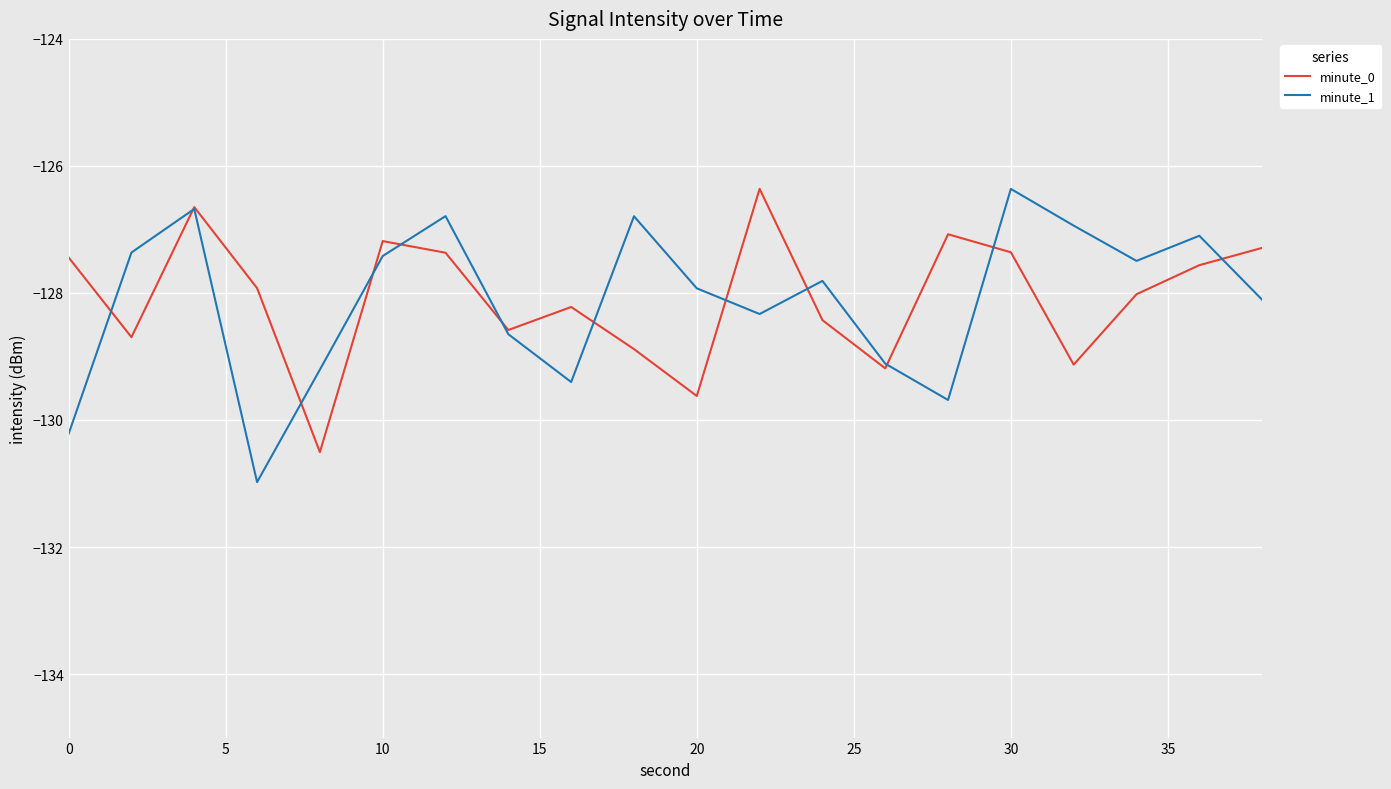

What is the minimum value shown in the chart?

-131.0